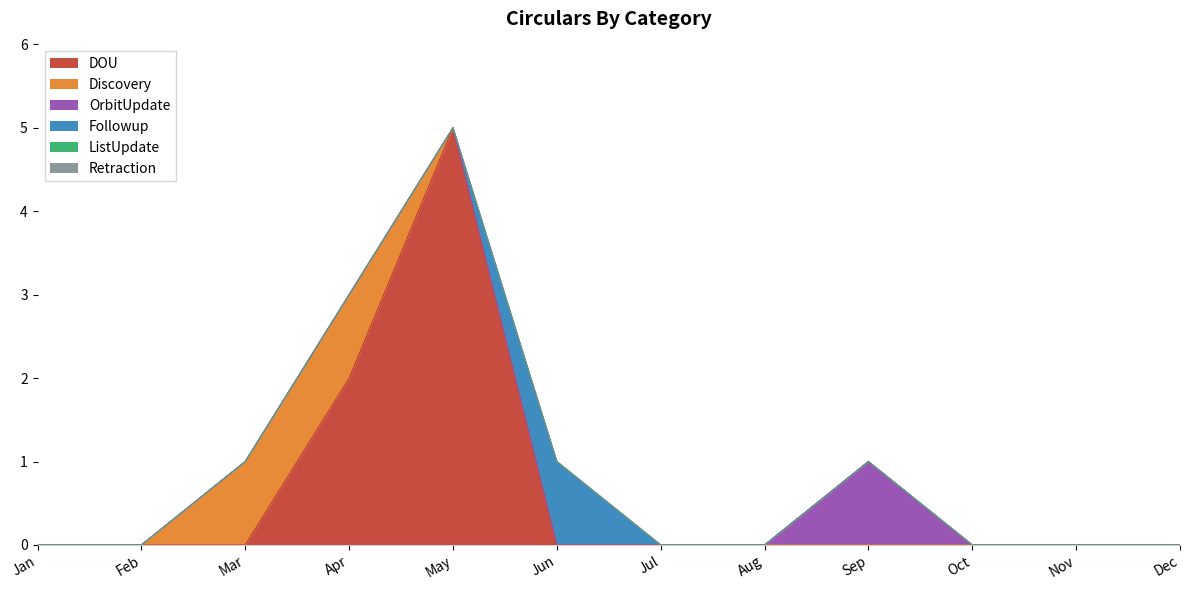

Rank the categories by OrbitUpdate value from lowest to highest.

Jan, Feb, Mar, Apr, May, Jun, Jul, Aug, Oct, Nov, Dec, Sep